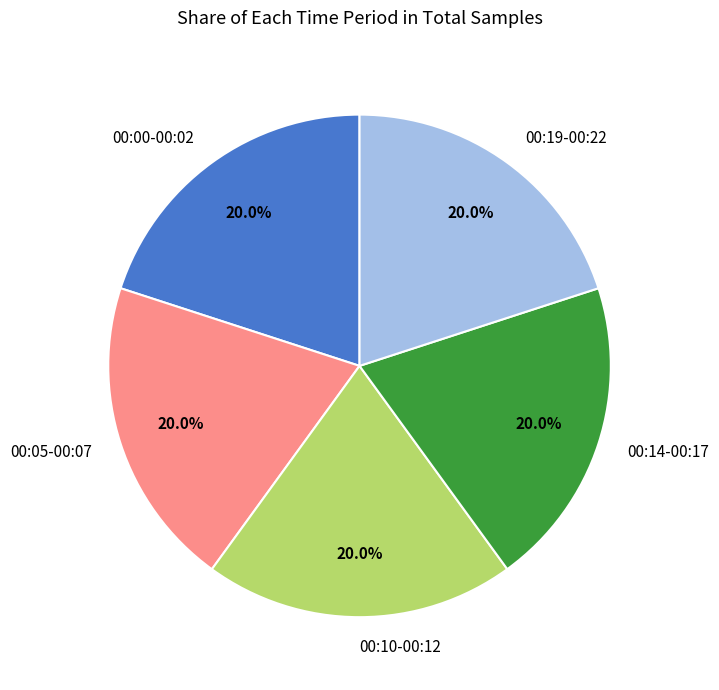

Does any single category account for the majority?

No